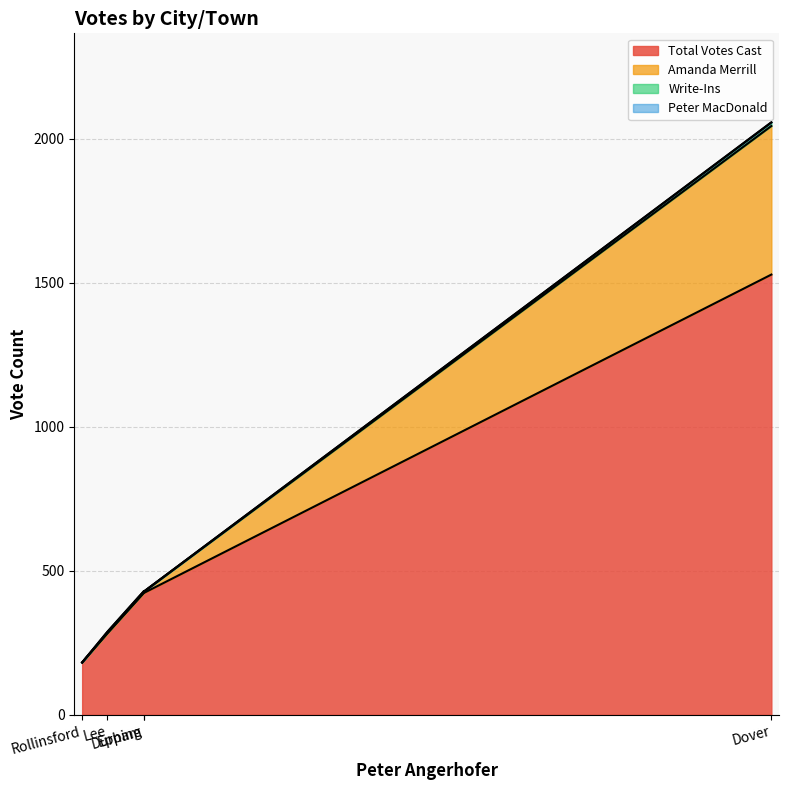

What is the spread (max minus min) of values at Epping?

424